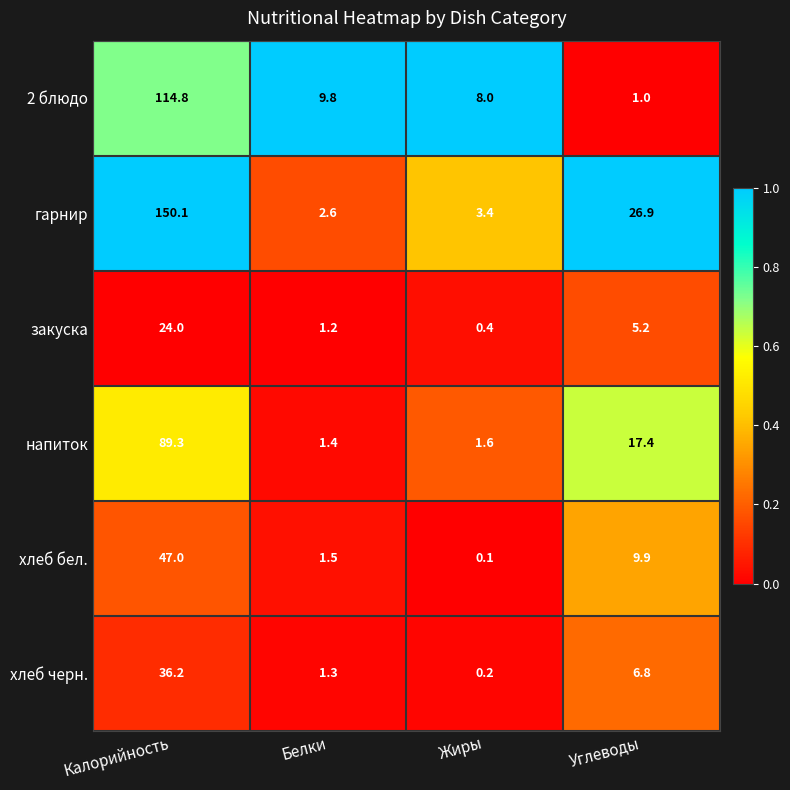

What is the average value of the хлеб черн. series?

11.1